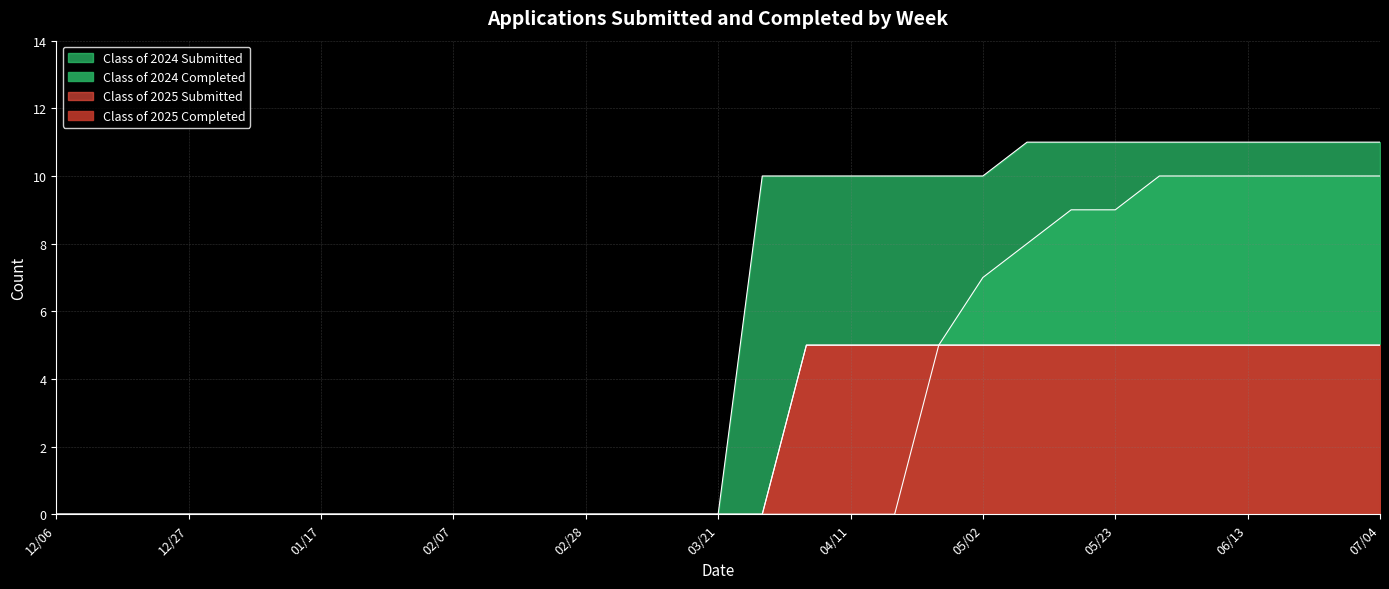

What is the difference between the Class of 2024 Completed values at 12/13 and 05/02?

7